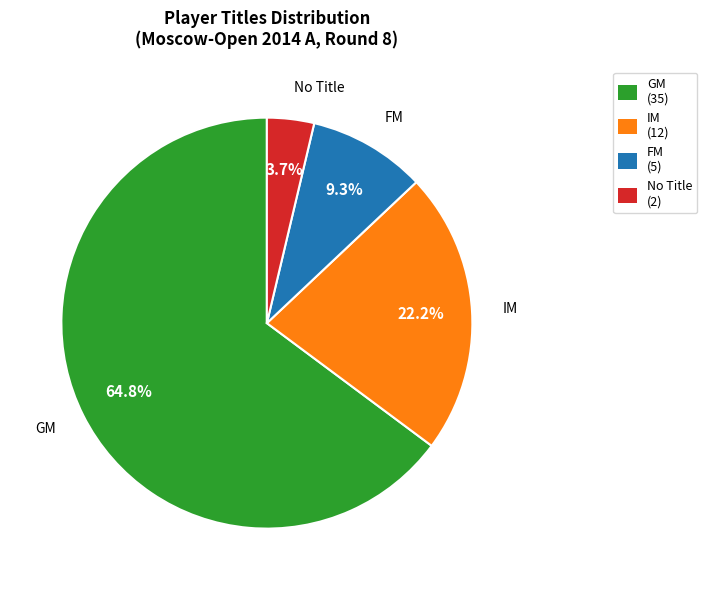

Which category has the biggest portion of the pie?

GM (35)